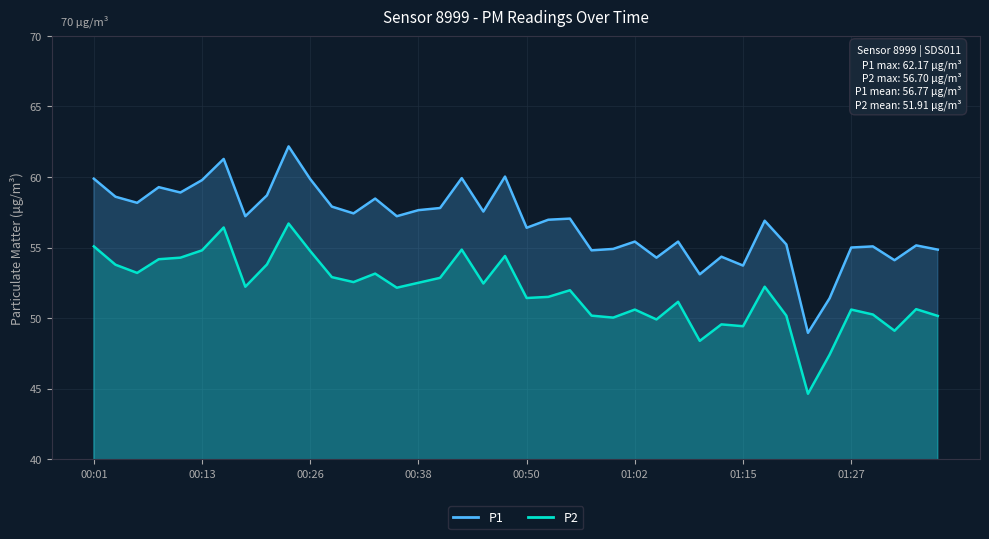

Count the number of data series in this chart.

2